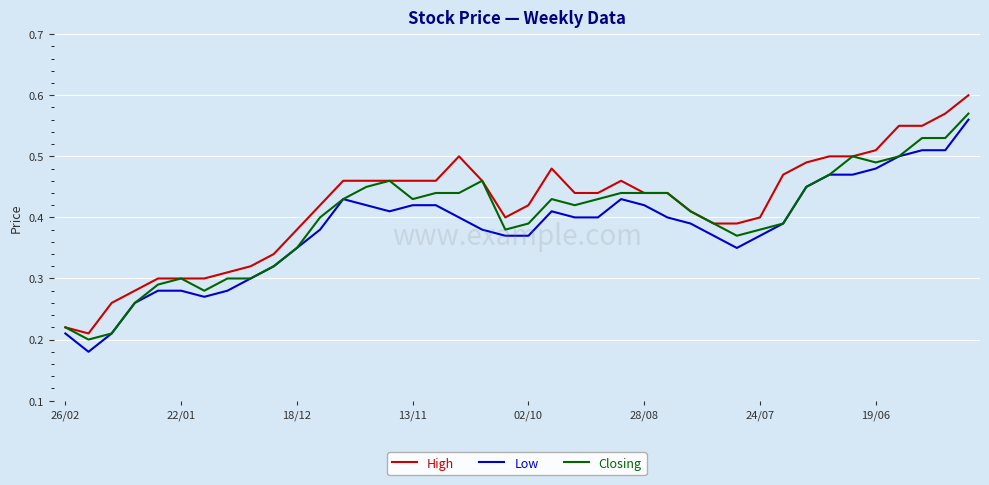

True or false: High and Low intersect in this chart.

False